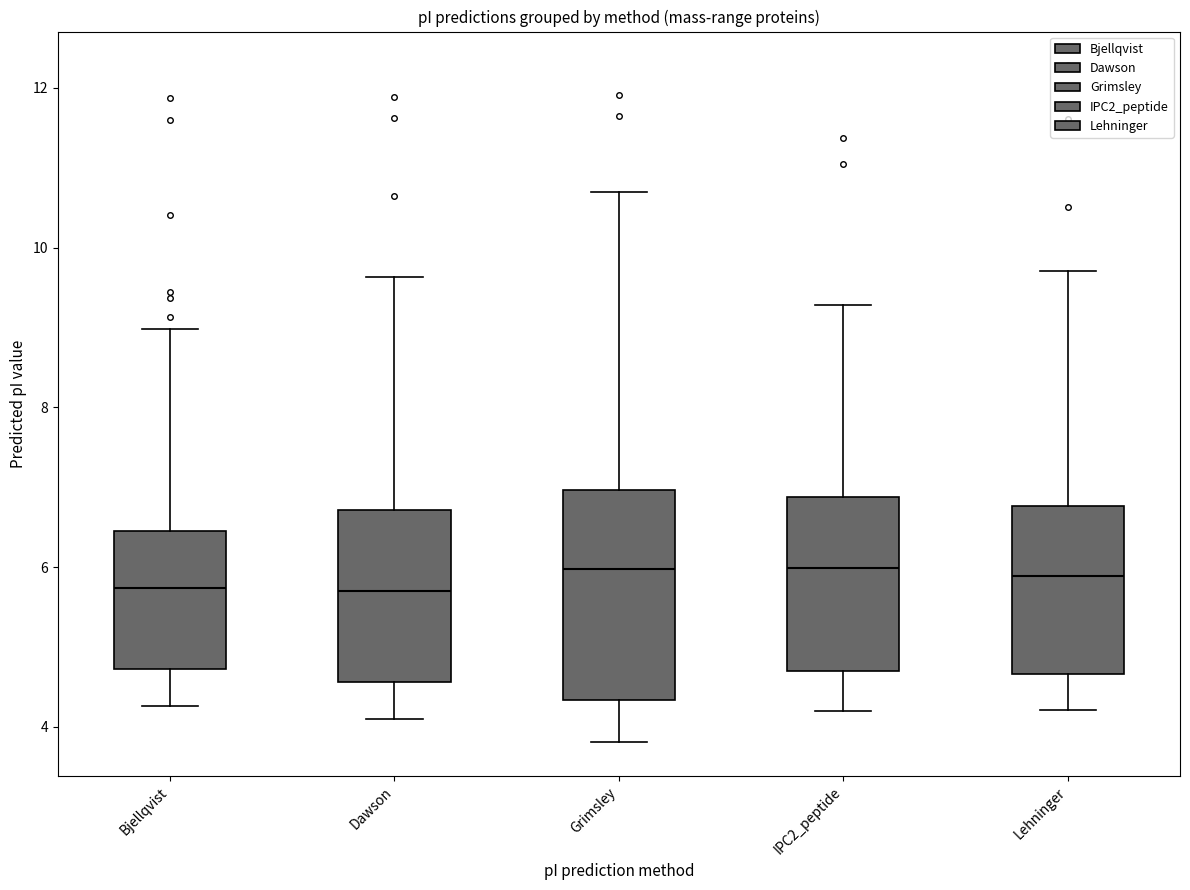

Reading left to right, transcribe this box plot: for each box, give where its median line is, the range the box spans, and where its two whiskers end, as read against the y-axis. The values are not printed on the chart, so give them approximately, as read against the axis.

Bjellqvist: median 5.8, box 4.8 to 6.4, whiskers 4.2 to 9.0
Dawson: median 5.6, box 4.6 to 6.8, whiskers 4.2 to 9.6
Grimsley: median 6.0, box 4.4 to 7.0, whiskers 3.8 to 10.8
IPC2_peptide: median 6.0, box 4.6 to 6.8, whiskers 4.2 to 9.2
Lehninger: median 5.8, box 4.6 to 6.8, whiskers 4.2 to 9.8